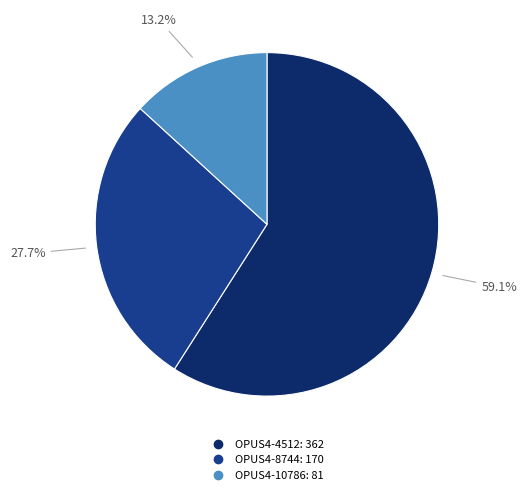

What portion of the pie excludes OPUS4-10786?

86.8%